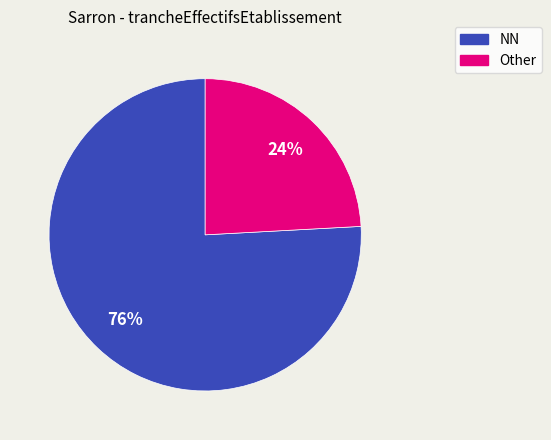

To the nearest percent, what is the average slice percentage?

50%